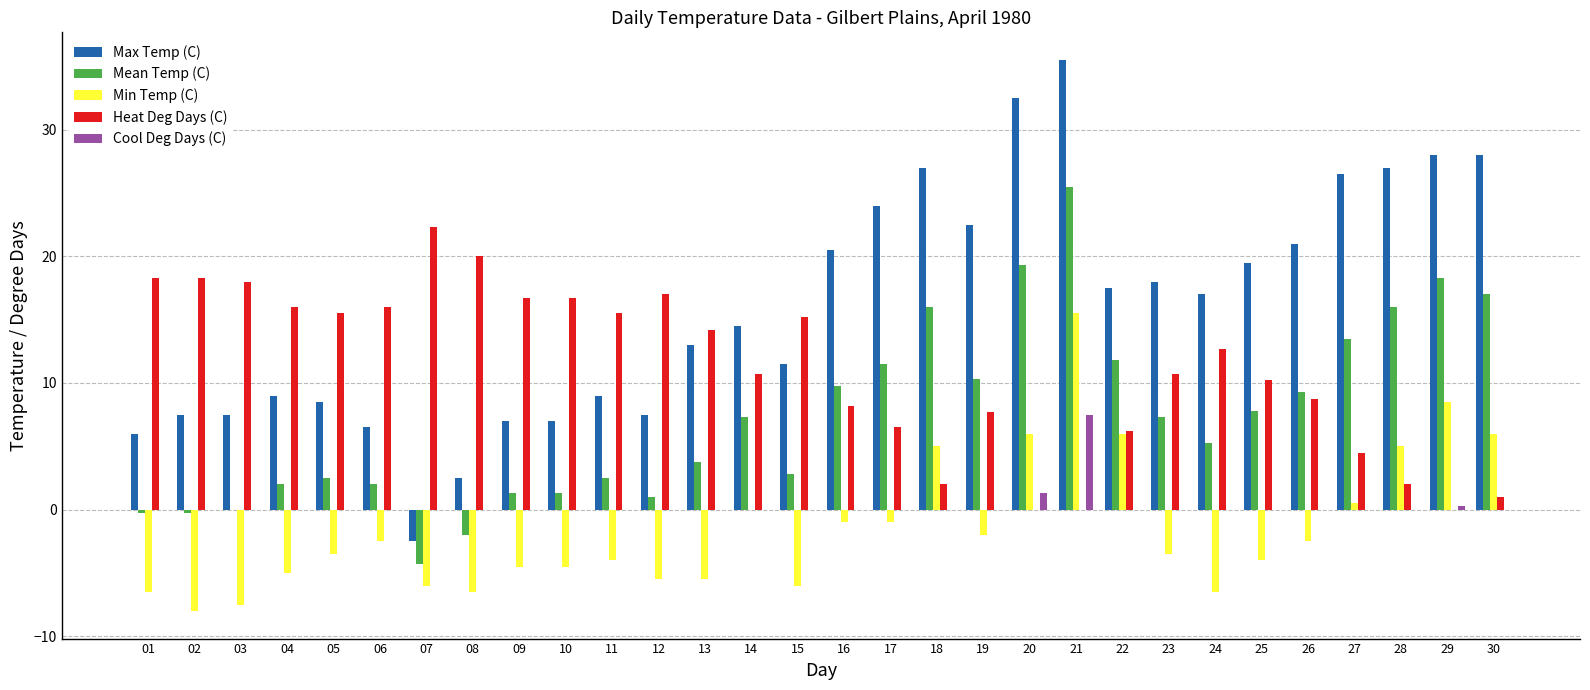

Are the bars horizontal?

No